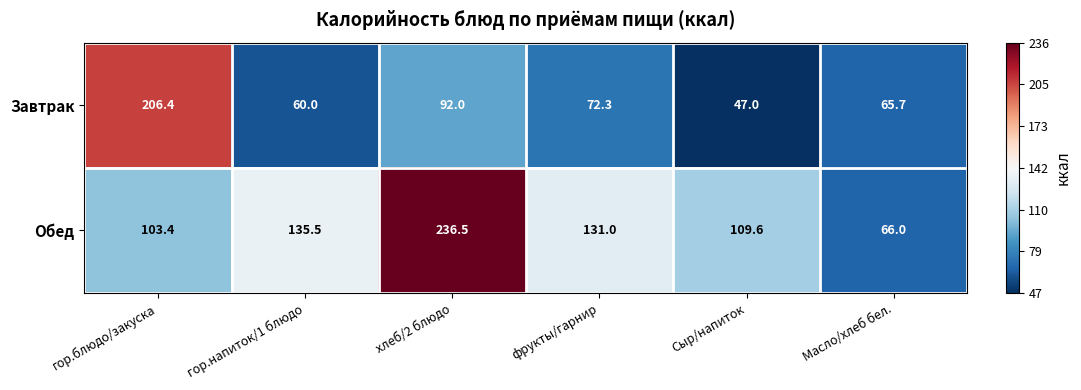

Which series has the largest total across all categories?

Обед